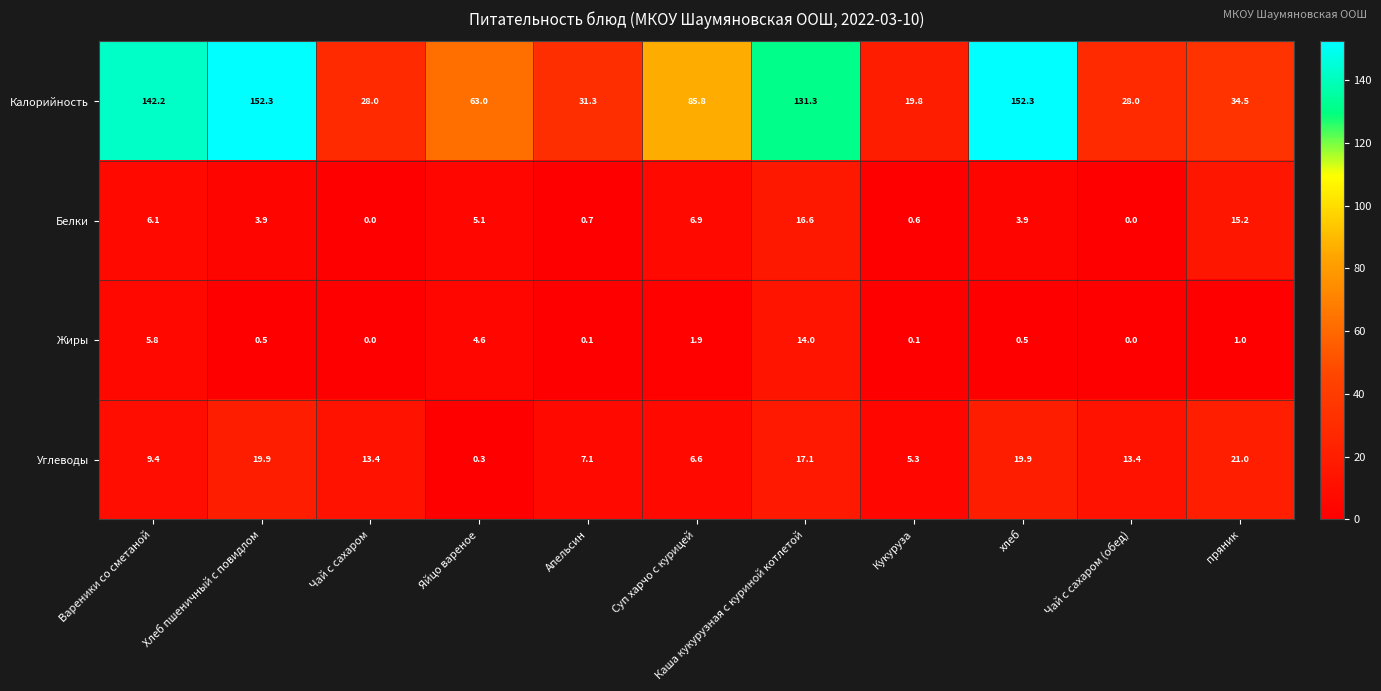

Which category has the lowest value in the Углеводы series?

Яйцо вареное